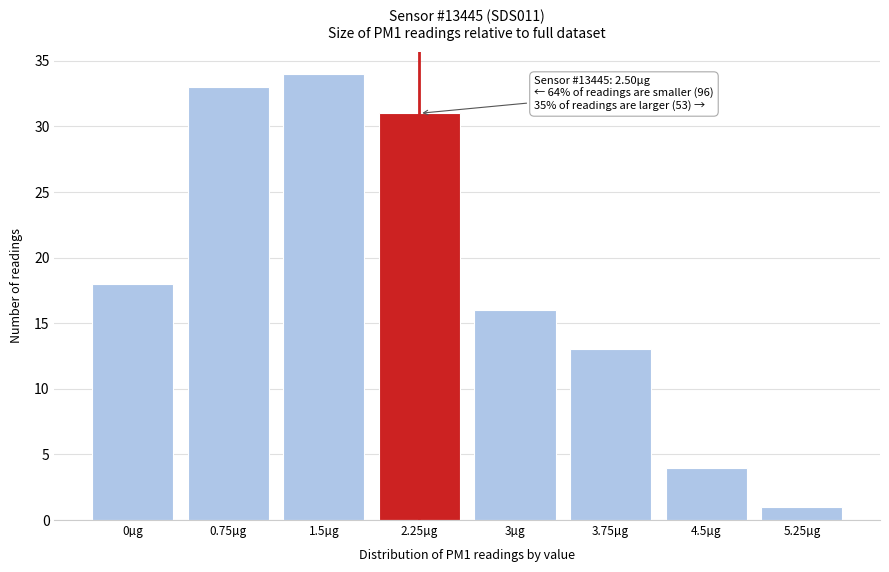

Reading right to left, extract all data points from this chart.

5.25µg=1	4.5µg=4	3.75µg=13	3µg=16	2.25µg=31	1.5µg=34	0.75µg=33	0µg=18